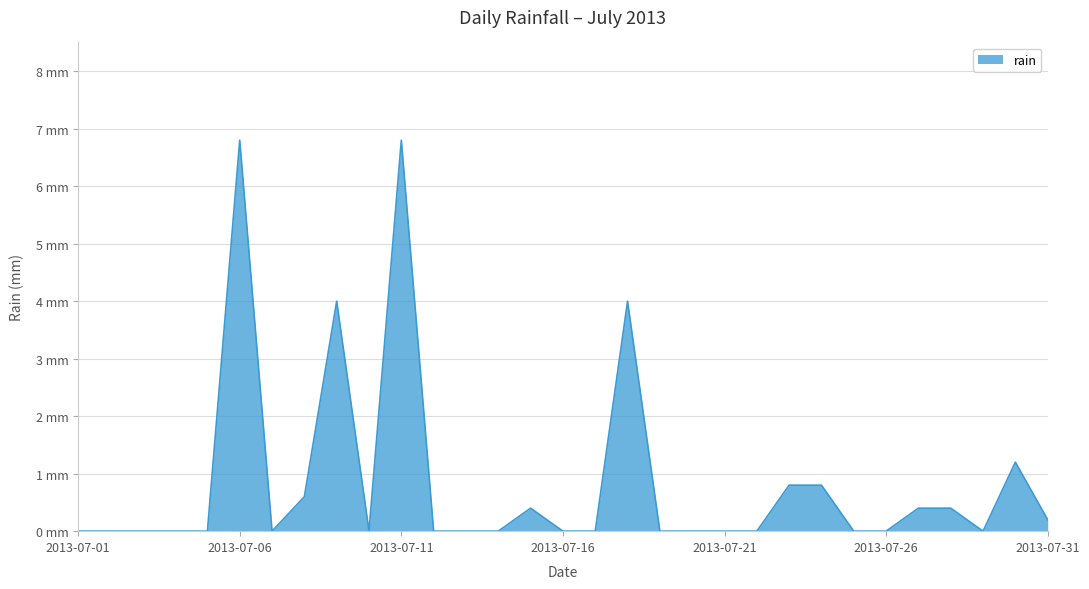

At which category does the data reach its first local peak?

2013-07-06